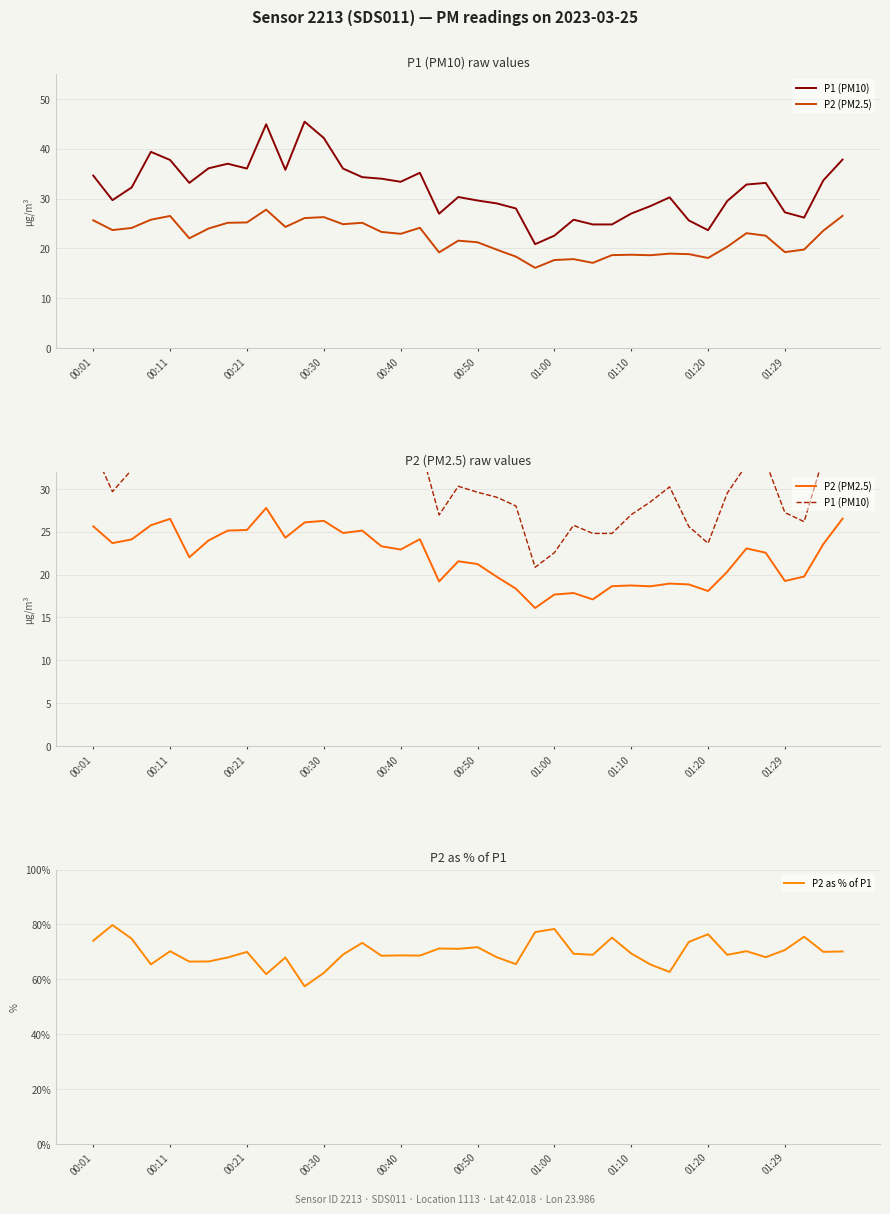

True or false: P1 (PM10) has a value of 16.4 at 13.

False